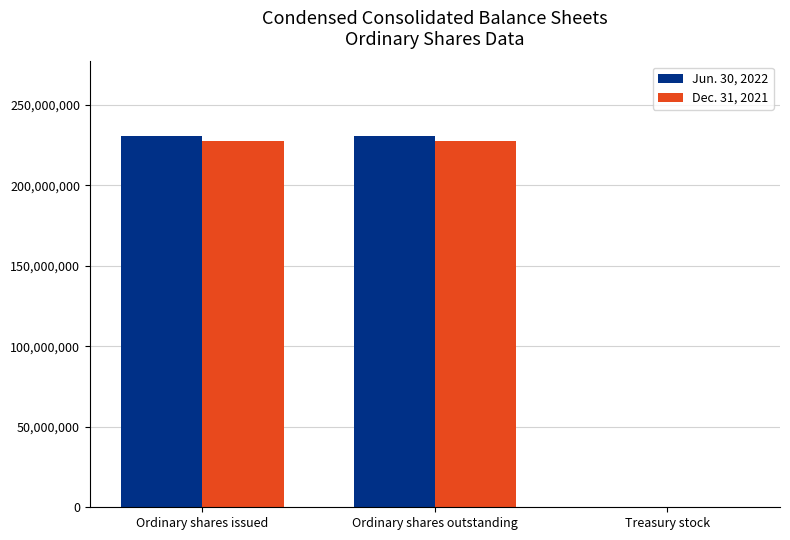

Is the value of Jun. 30, 2022 at Ordinary shares outstanding greater than the value of Dec. 31, 2021 at Treasury stock?

Yes